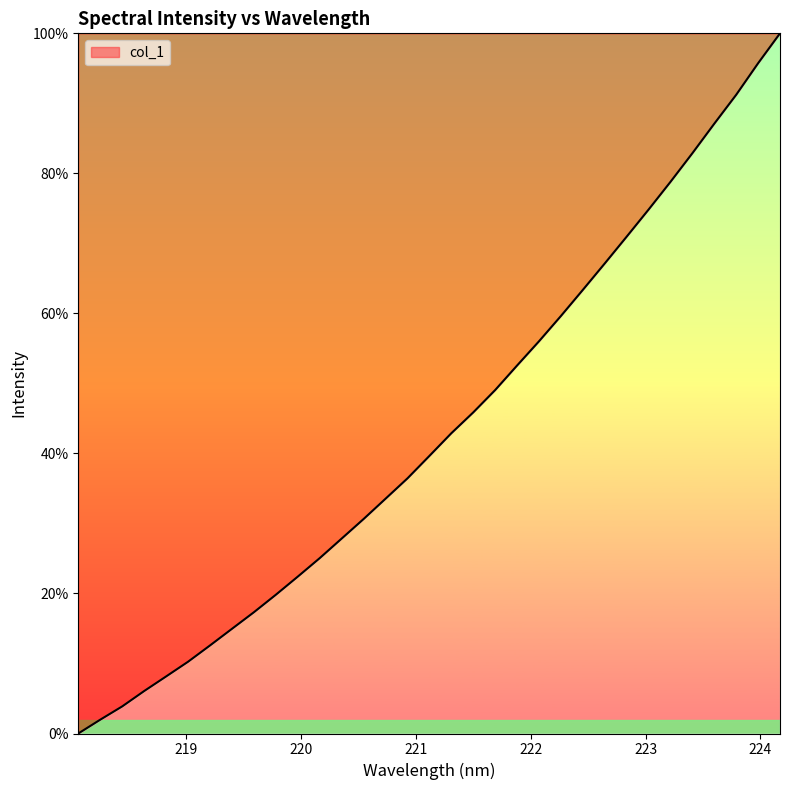

What is the difference between the maximum and minimum values?

100.0